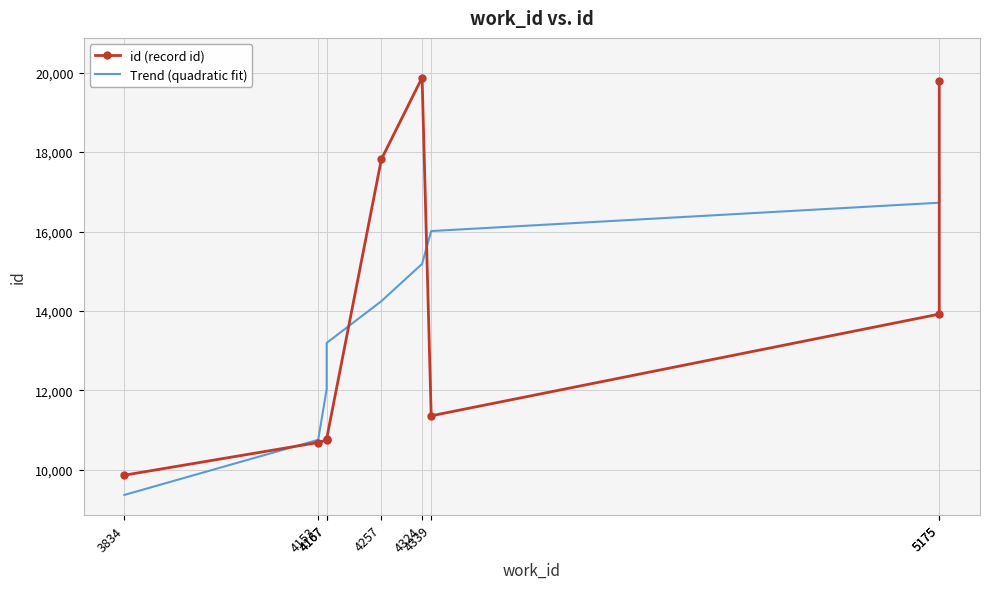

What is the difference between the Trend (quadratic fit) values at 4167 and 4257?

1051.2